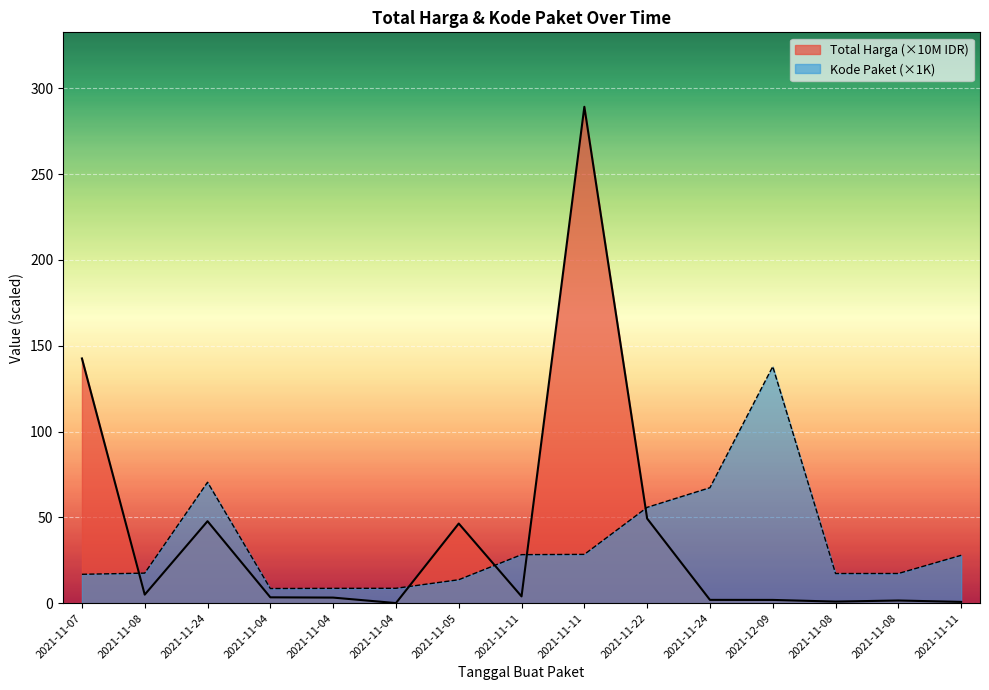

At how many categories does at least one series exceed 62?

5